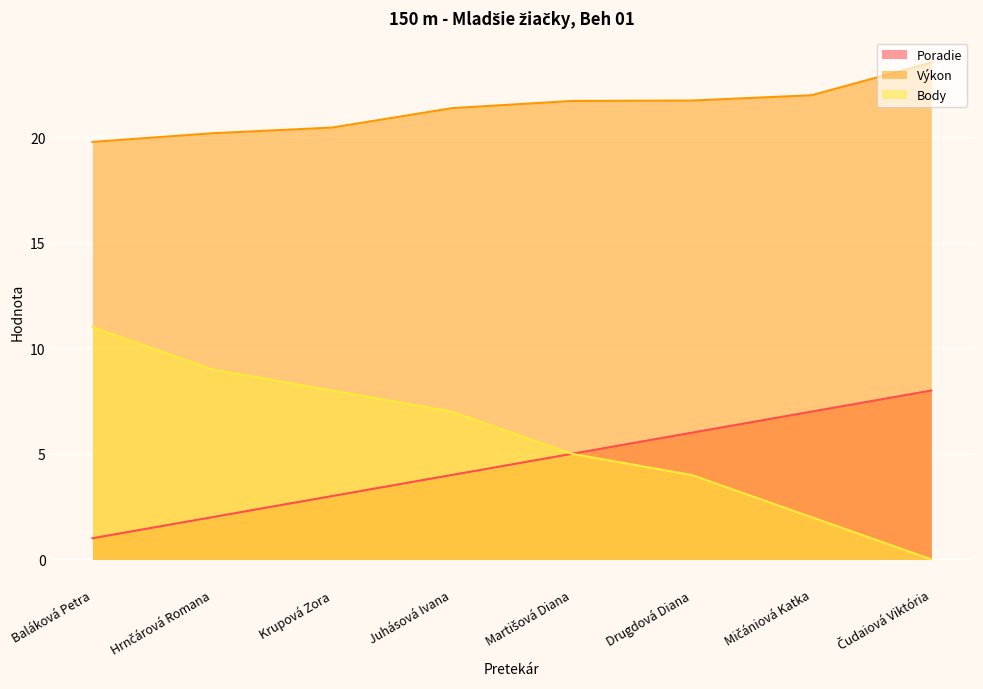

What is the label of the 1st point from the right?

Čudaiová Viktória